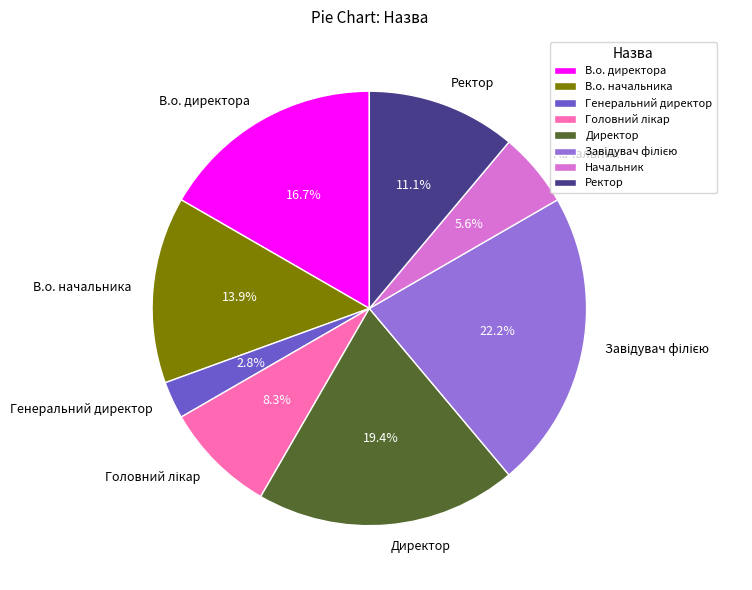

What portion of the pie excludes Начальник?

94.4%